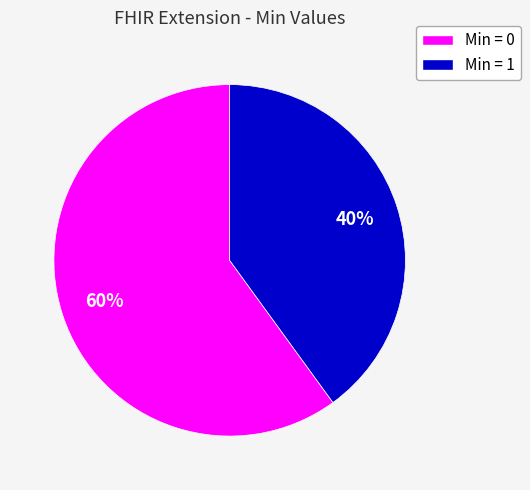

Is there a majority slice in this chart?

Yes